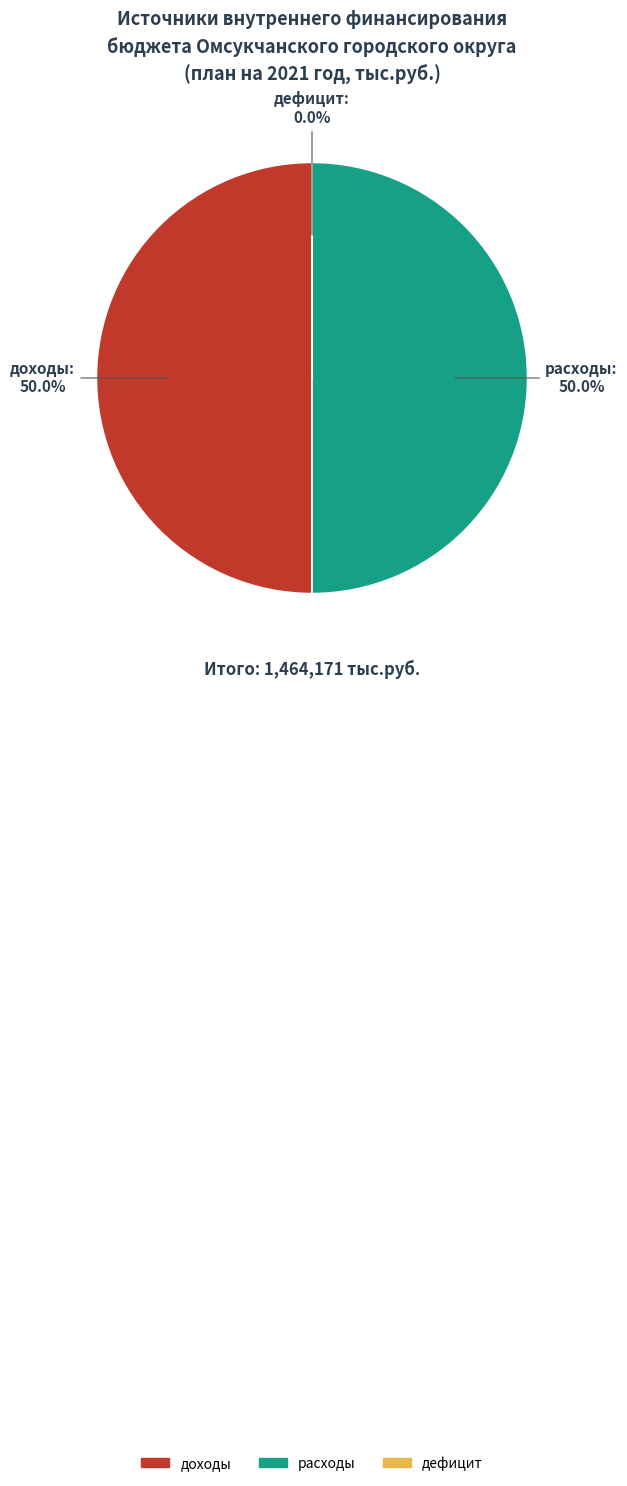

How many slices are in this pie chart?

3